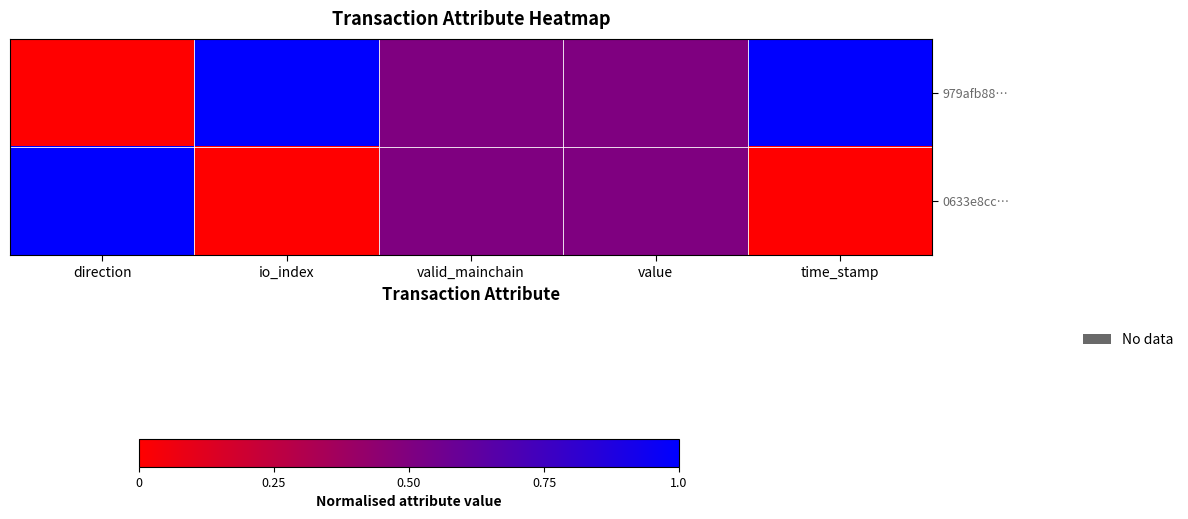

Reading right to left, list all the values displayed in this chart.

979afb88…: time_stamp=1.0	value=0.5	valid_mainchain=0.5	io_index=1.0	direction=0.0
0633e8cc…: time_stamp=0.0	value=0.5	valid_mainchain=0.5	io_index=0.0	direction=1.0